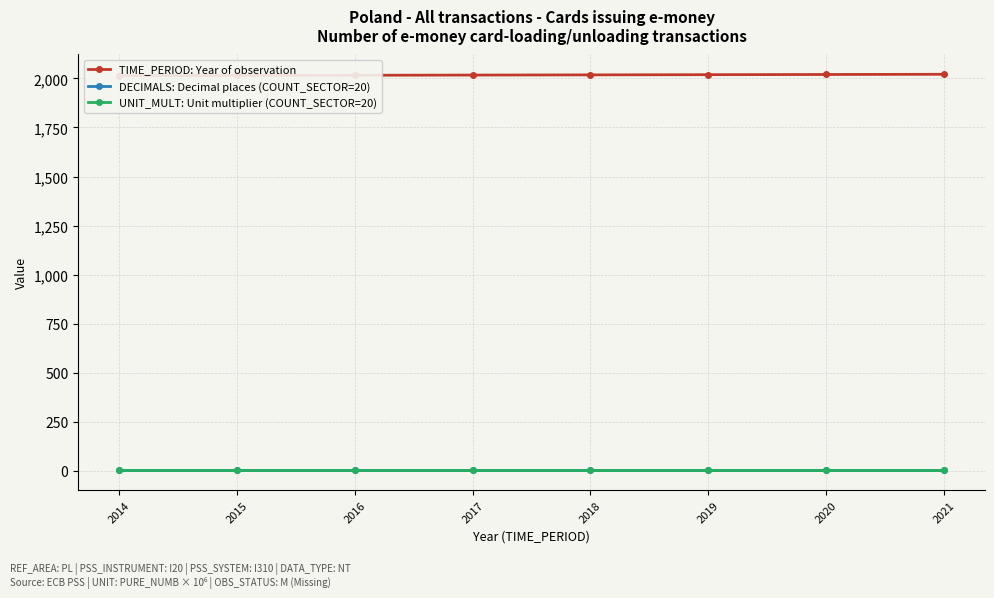

Which category has the highest value in the TIME_PERIOD: Year of observation series?

2021